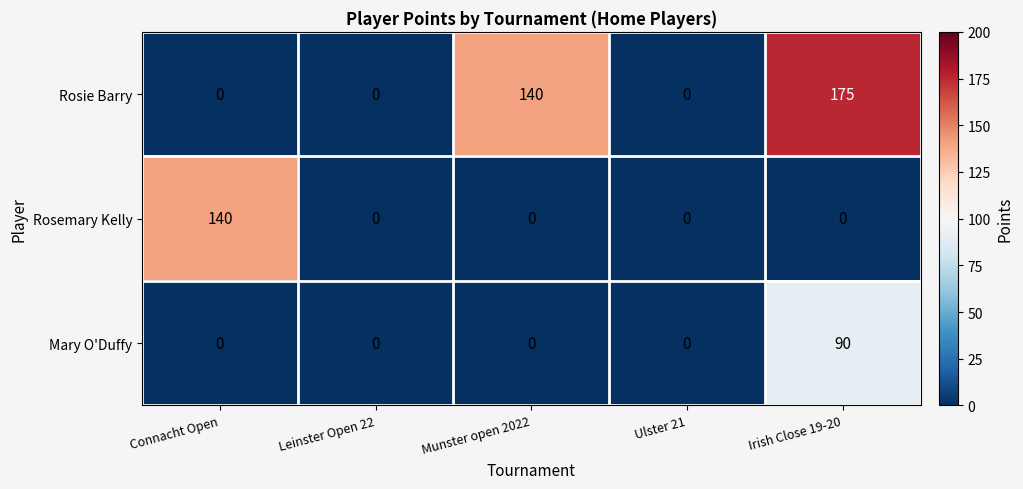

Which series has the largest range (max minus min)?

Rosie Barry